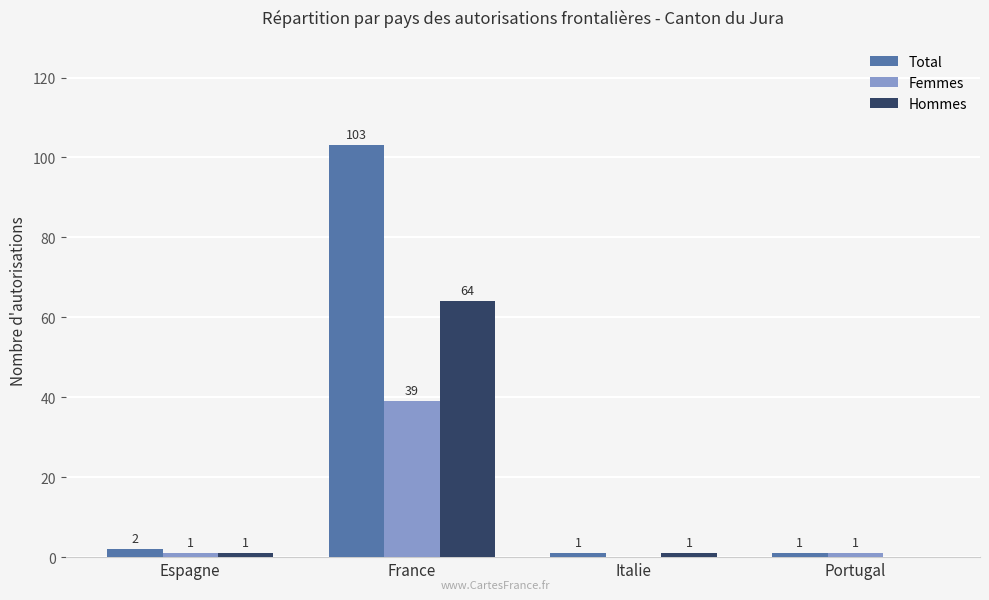

What is the sum of the Total values at France and Italie?

104